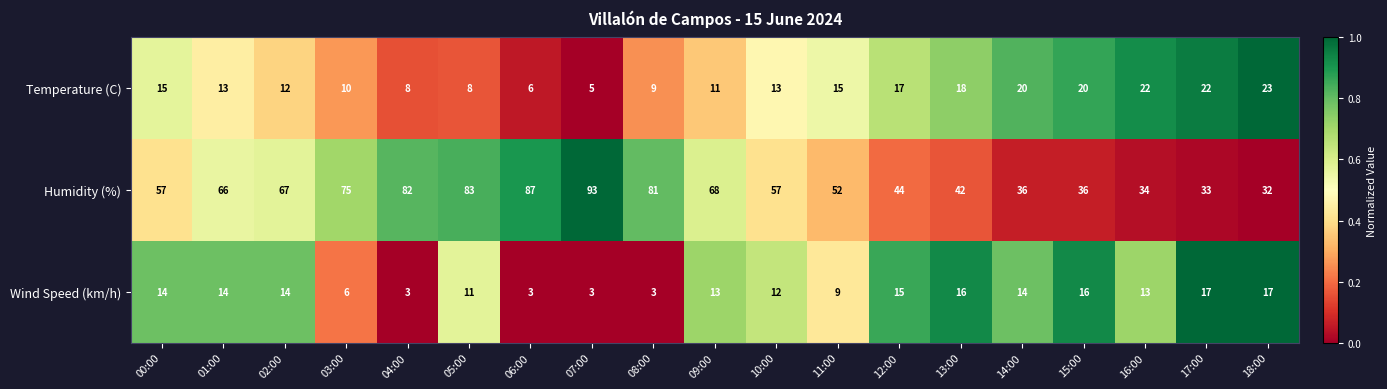

Which series changed the most between 12:00 and 16:00?

Humidity (%)